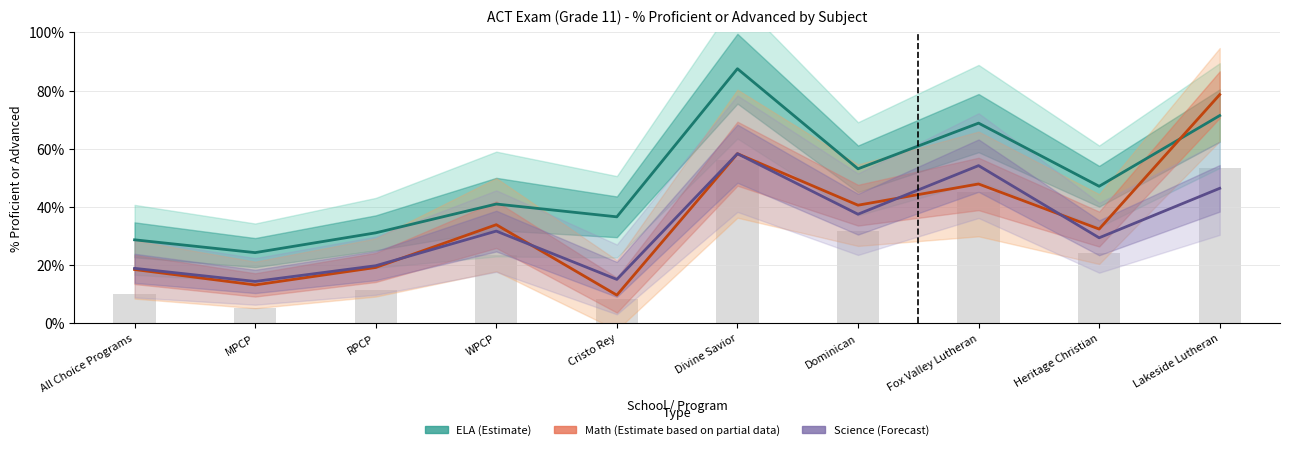

At how many categories does at least one series exceed 0?

10